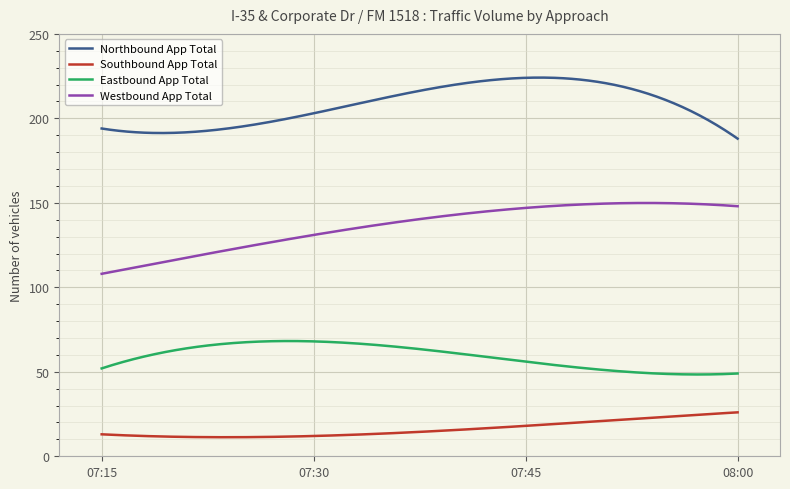

Which series has the largest total across all categories?

Northbound App Total